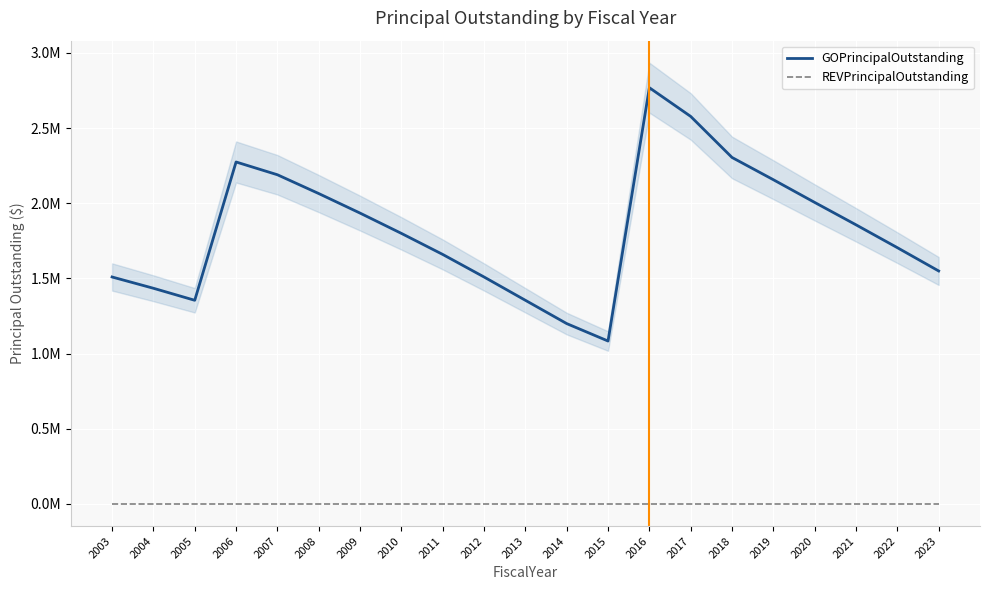

At which category does the chart reach its peak across all series?

2016